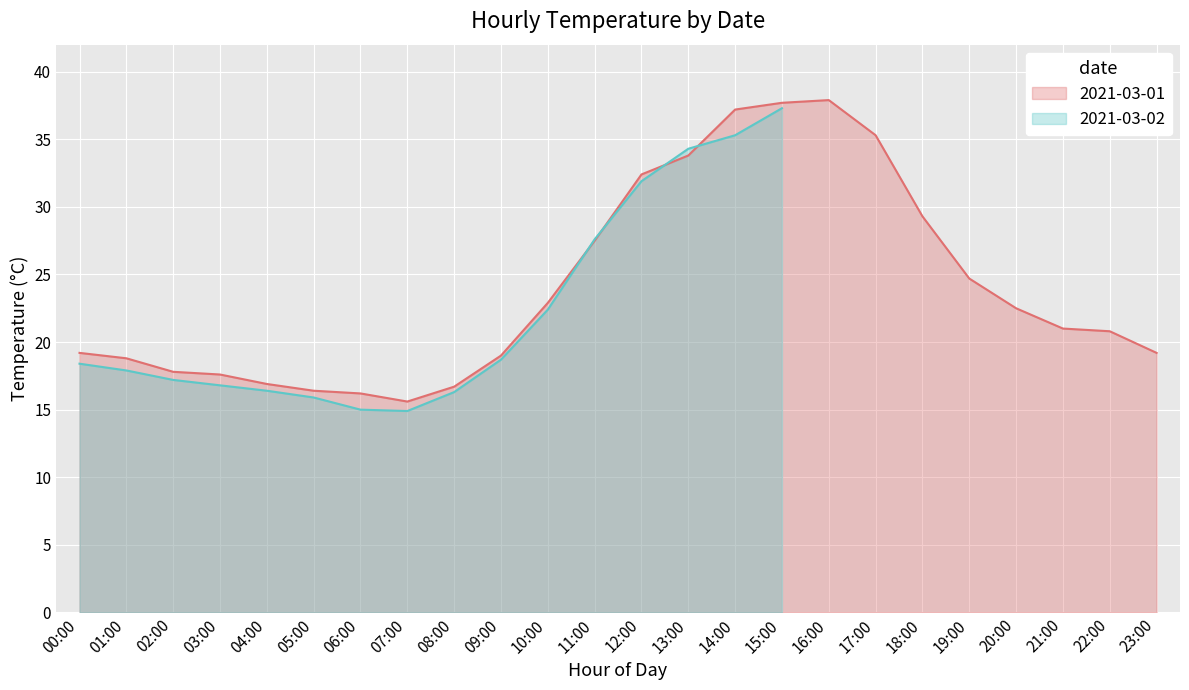

True or false: 2021-03-01 has a value of 32.4 at 12:00.

True